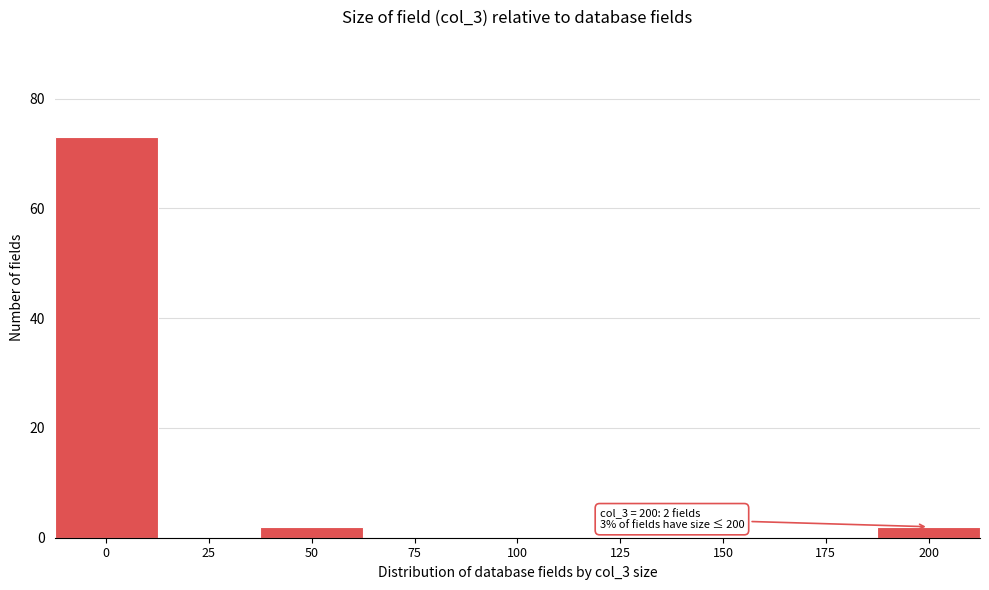

Reading left to right, what are all the values shown in this chart?

0=73	25=0	50=2	75=0	100=0	125=0	150=0	175=0	200=2